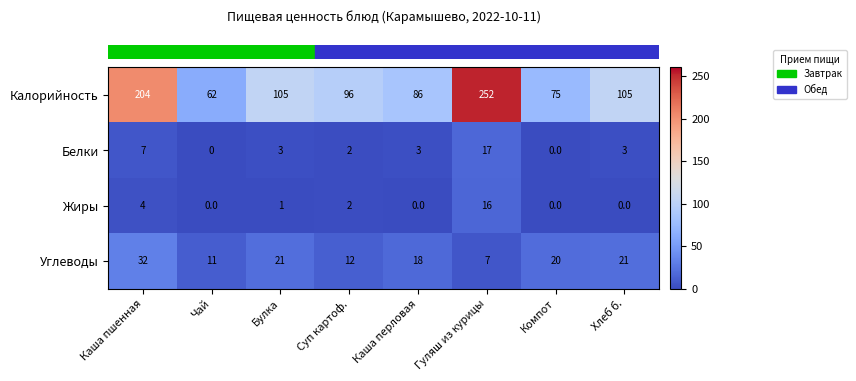

What is the difference between the maximum and second lowest values in the Калорийность series?

177